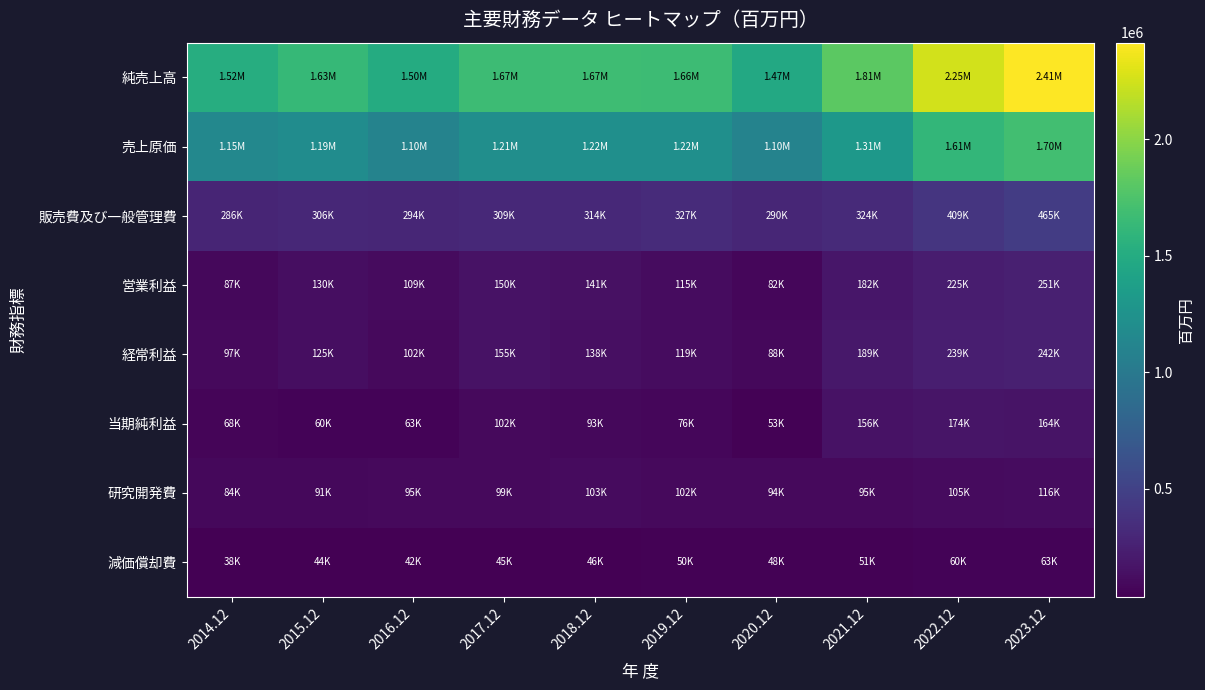

At which category is the sum across all series the highest?

2023.12